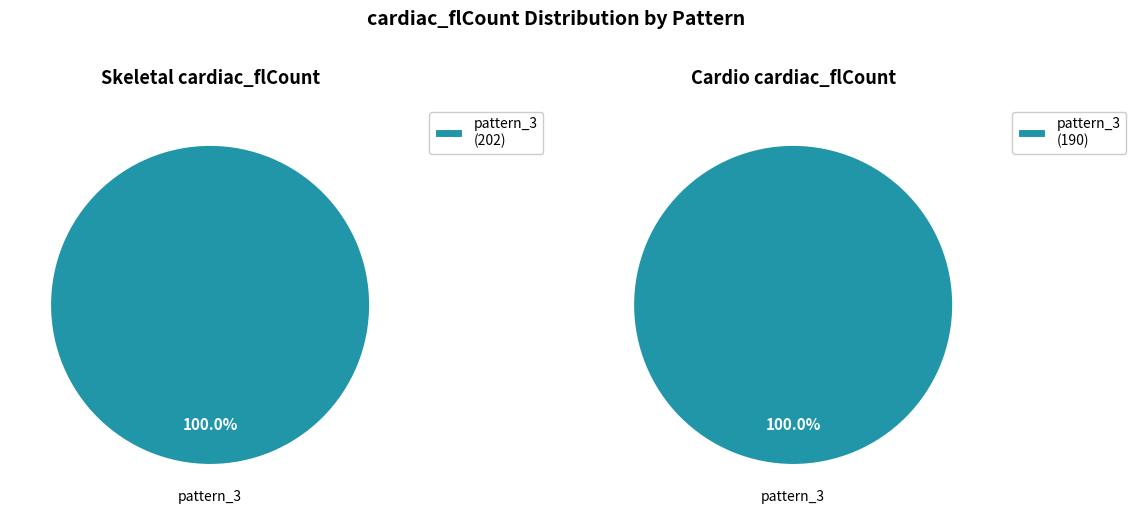

Does any single category account for the majority?

Yes